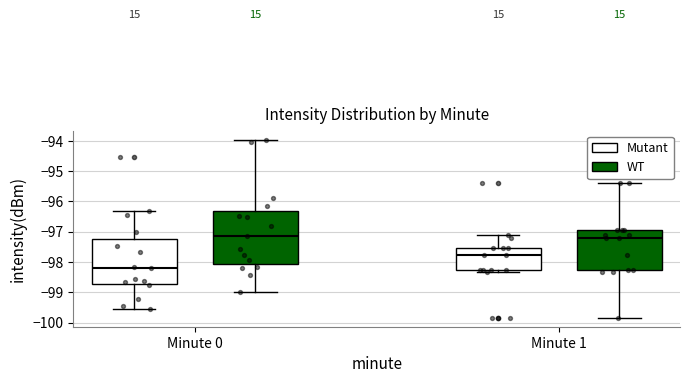

Comparing the boxes themselves (not the whiskers), which one is the tallest?

Minute 0 (WT)